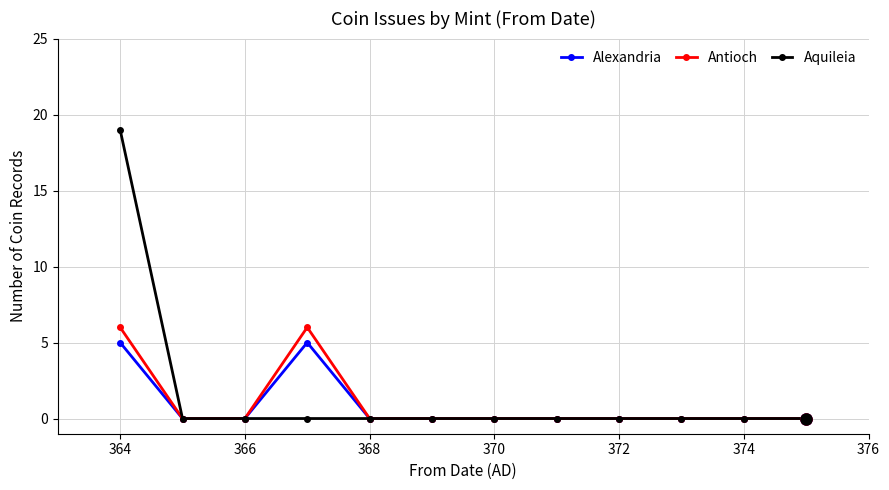

What is the average value of the Alexandria series?

1